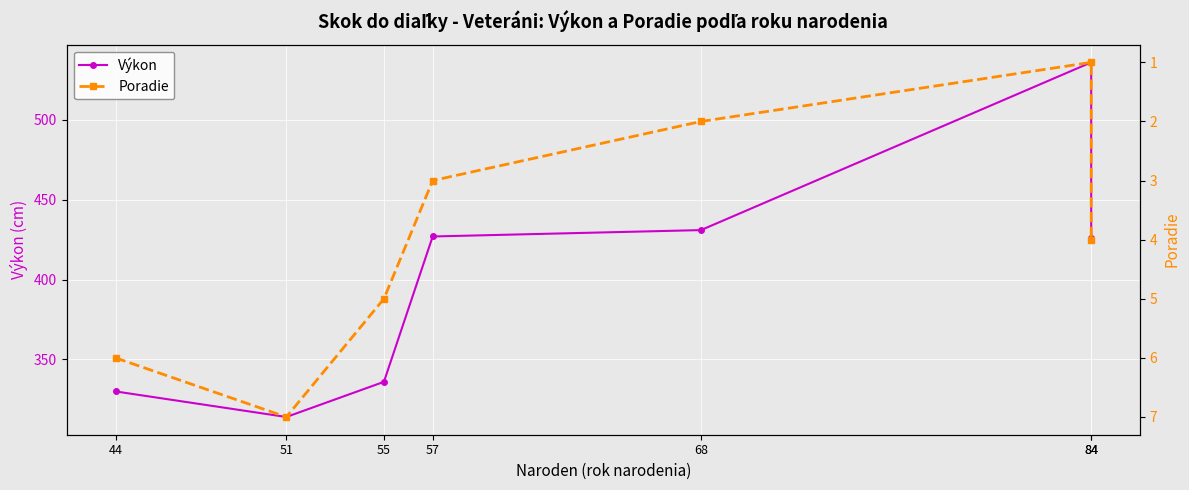

At which category does Poradie reach its first local peak?

51